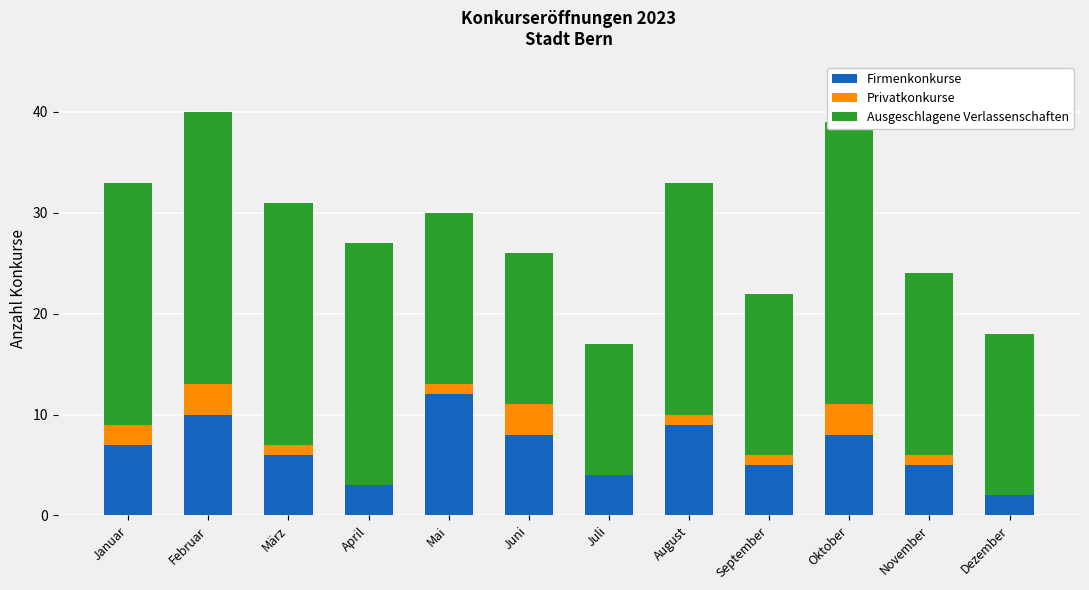

The value of Privatkonkurse at September is 2. True or false?

False